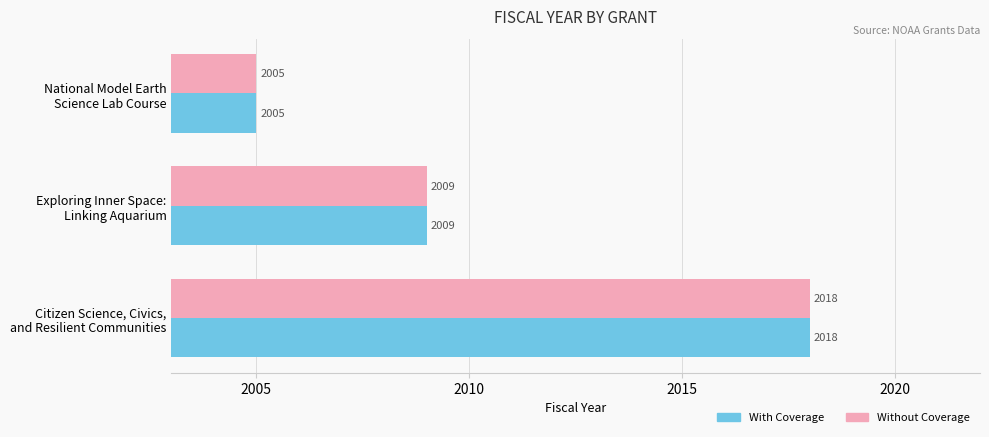

What is the minimum value for With Coverage?

2005